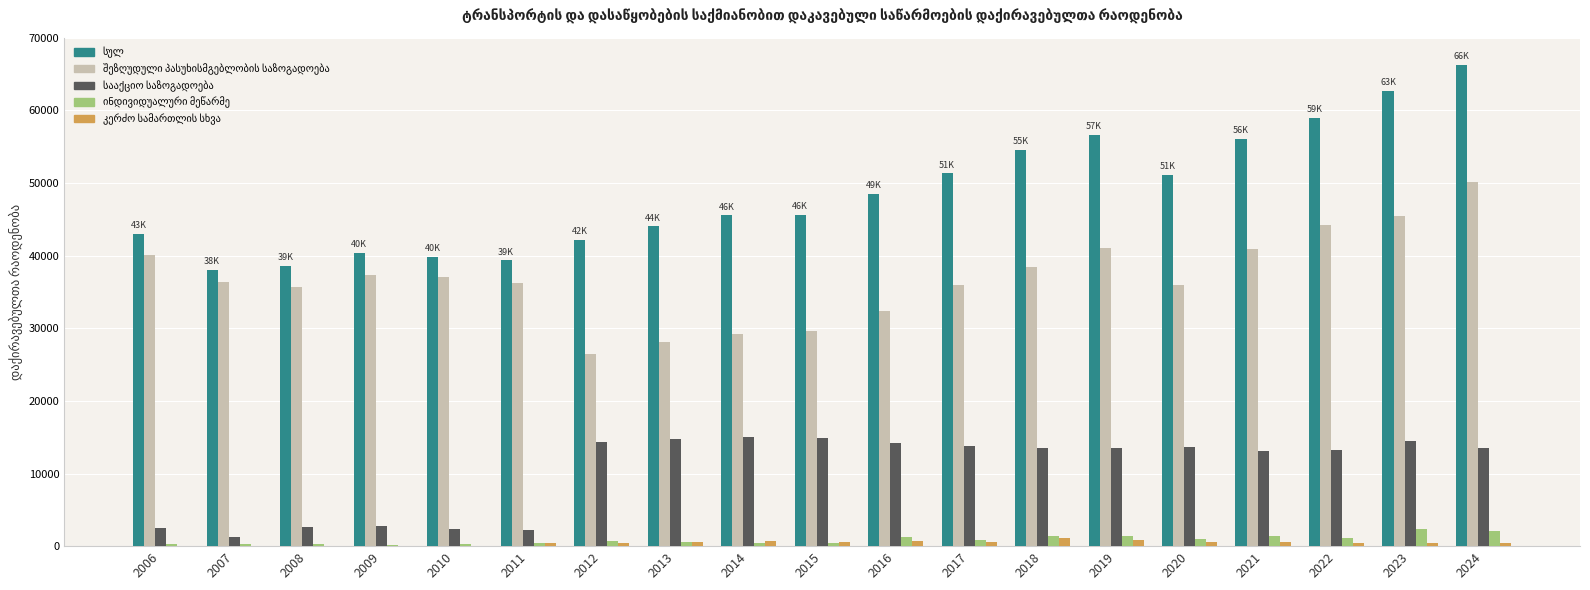

Which category has the highest value across all series?

2024